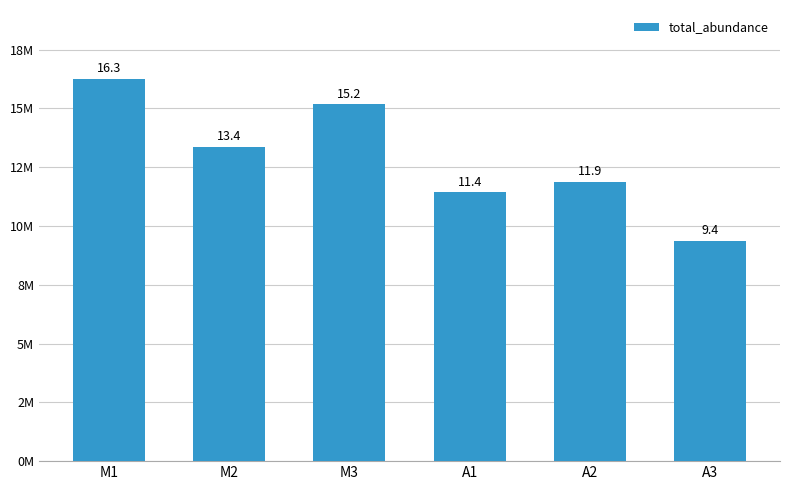

At which category does the chart reach its minimum across all series?

A3